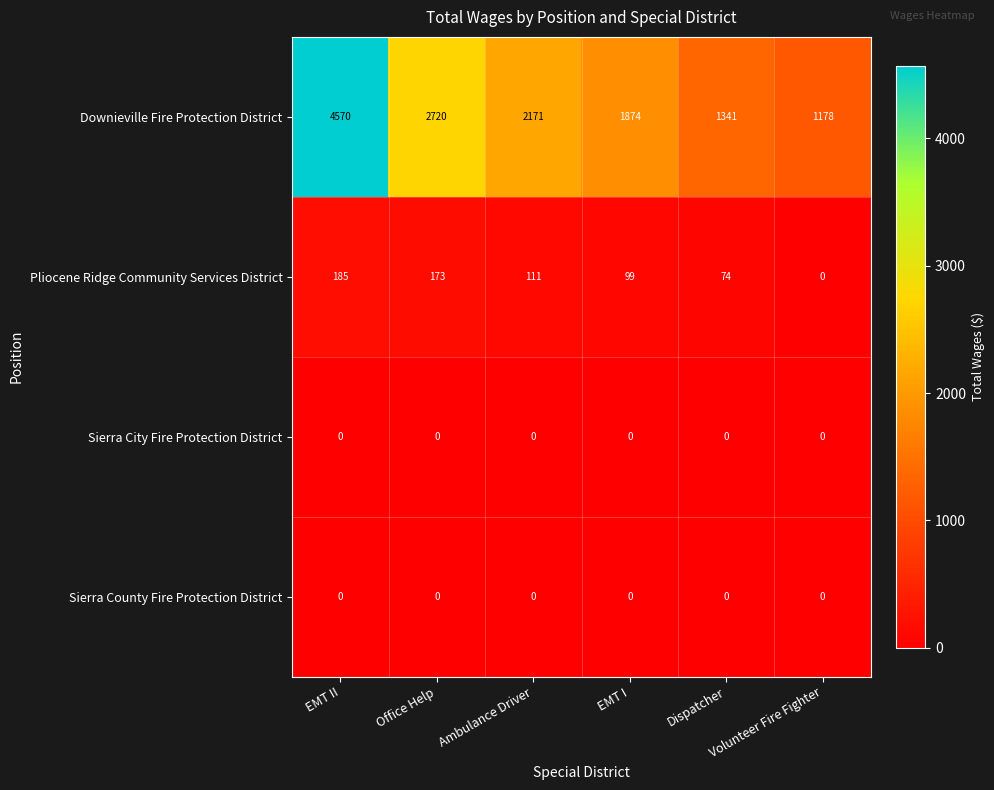

Which series has the largest total across all categories?

Downieville Fire Protection District